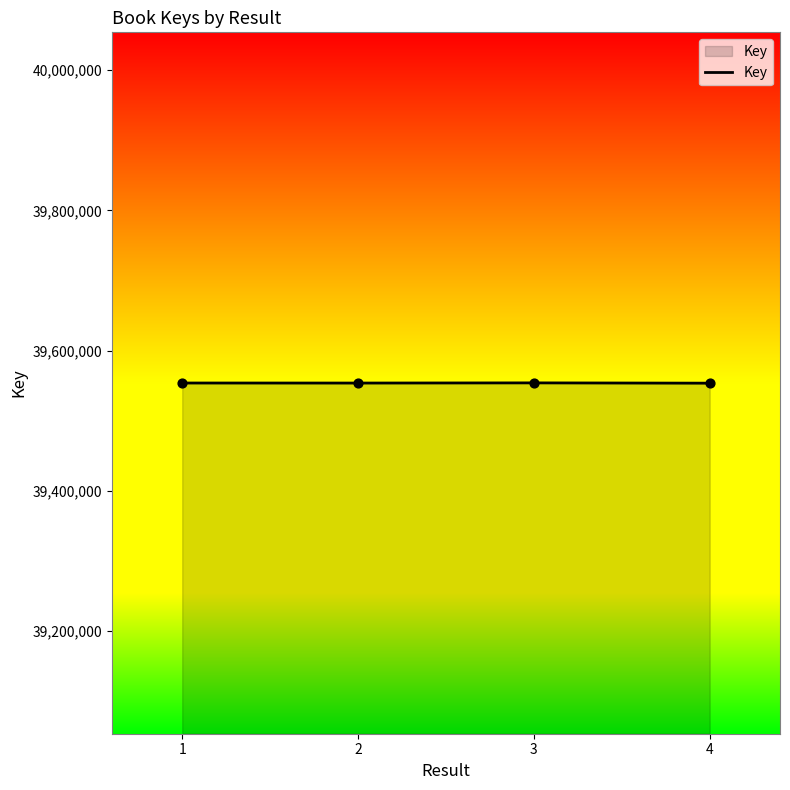

Approximately how many times larger is the value at 4 compared to 1?

1.0